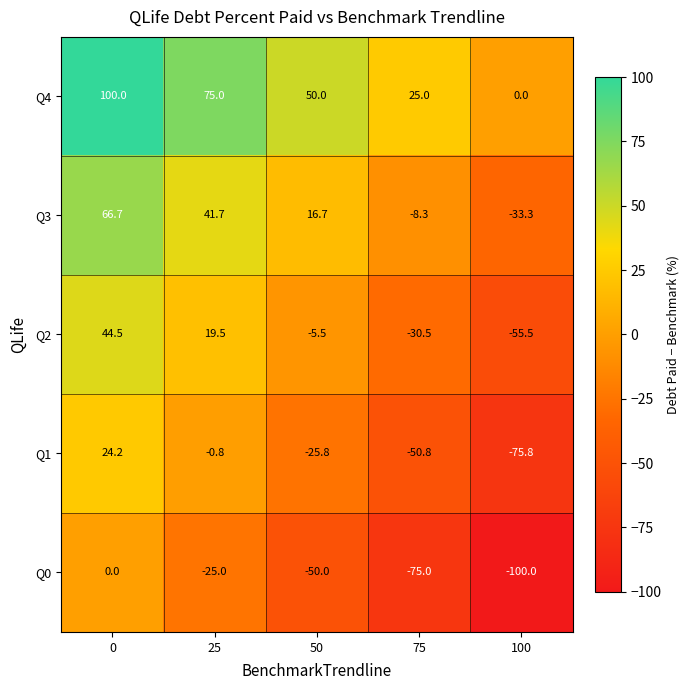

What is the total value across all series at 100?

-264.6